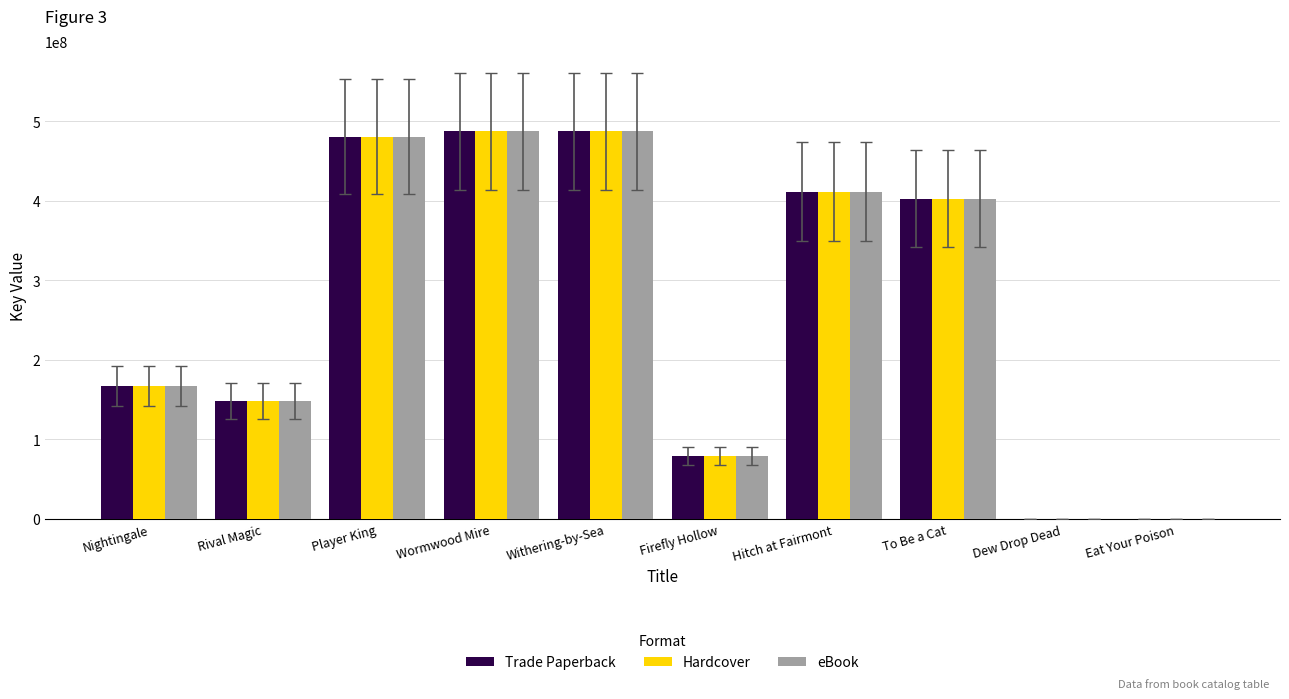

Is the value of eBook at Wormwood Mire greater than the value of Hardcover at Rival Magic?

Yes